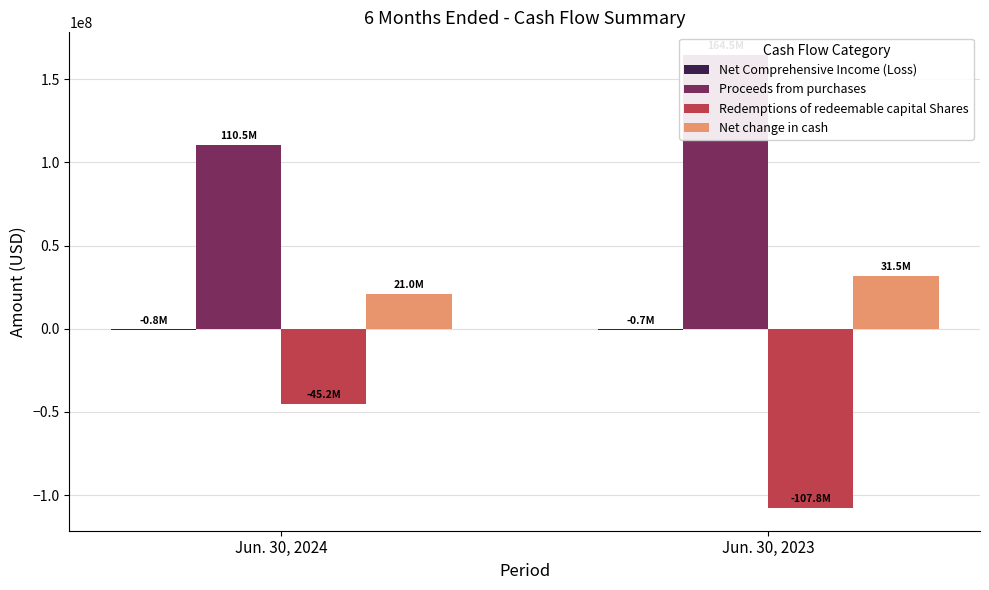

How many values in the Net Comprehensive Income (Loss) series are below -724551?

1